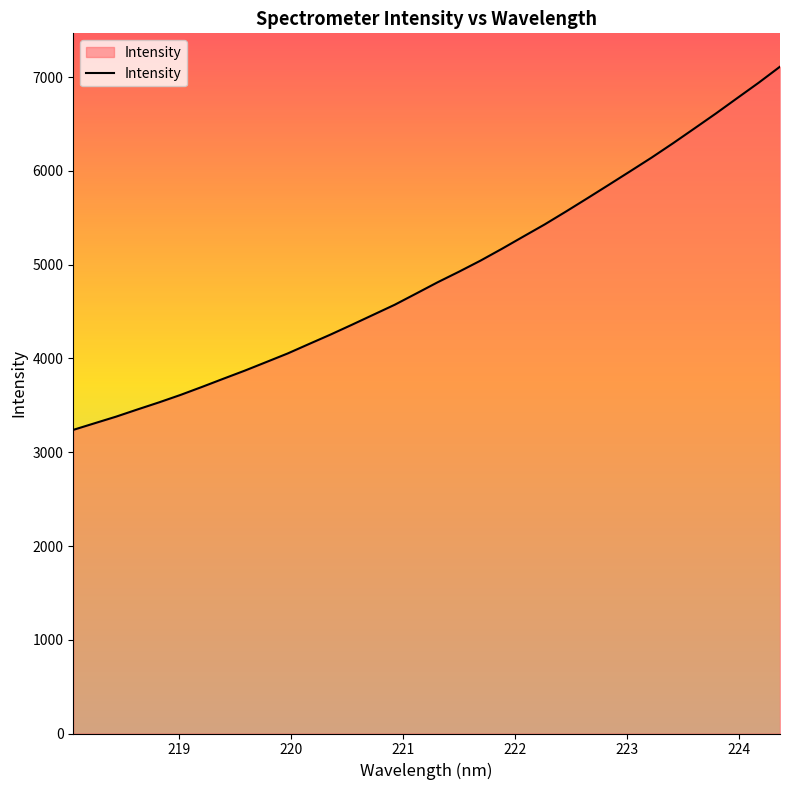

What is the difference between the maximum and second lowest values?

3803.1